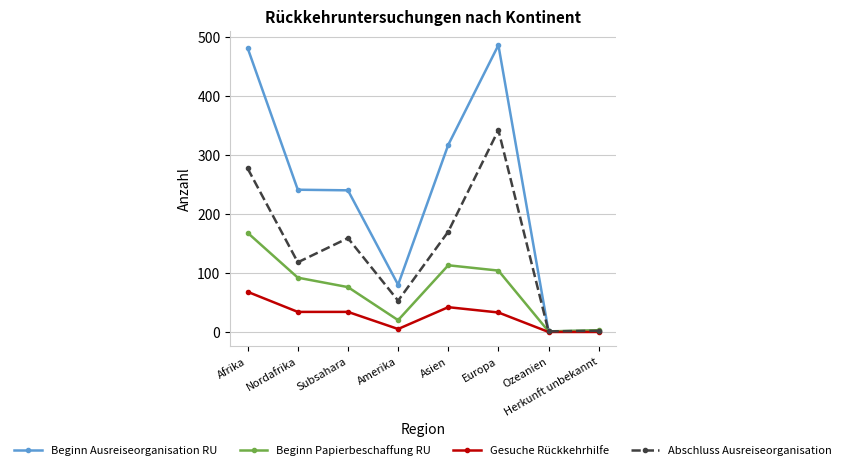

What is the highest value of the Beginn Papierbeschaffung RU series?

168